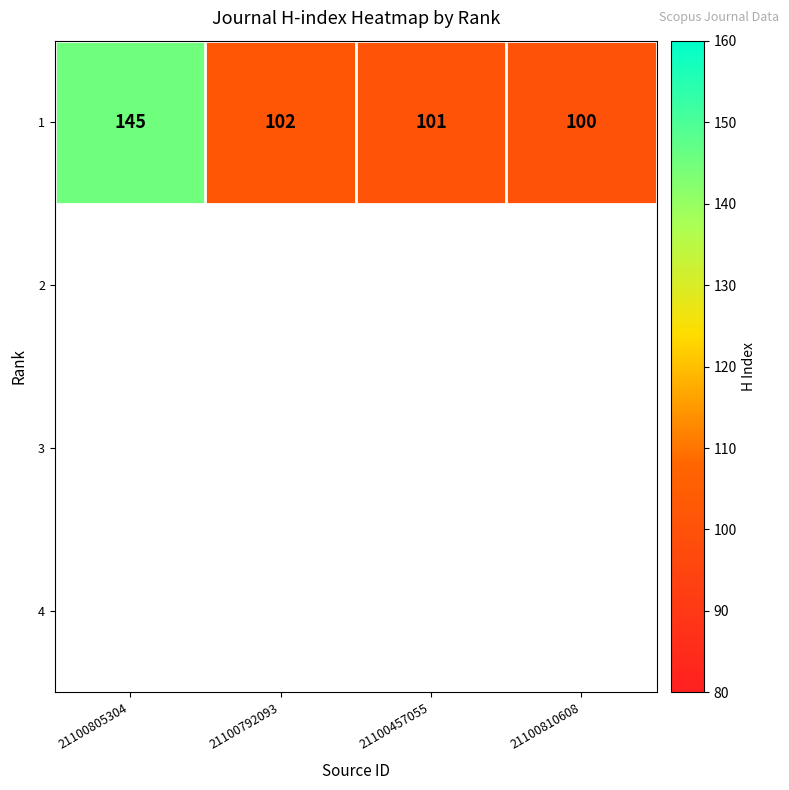

What is the difference between the values at 21100805304 and 21100810608?

45